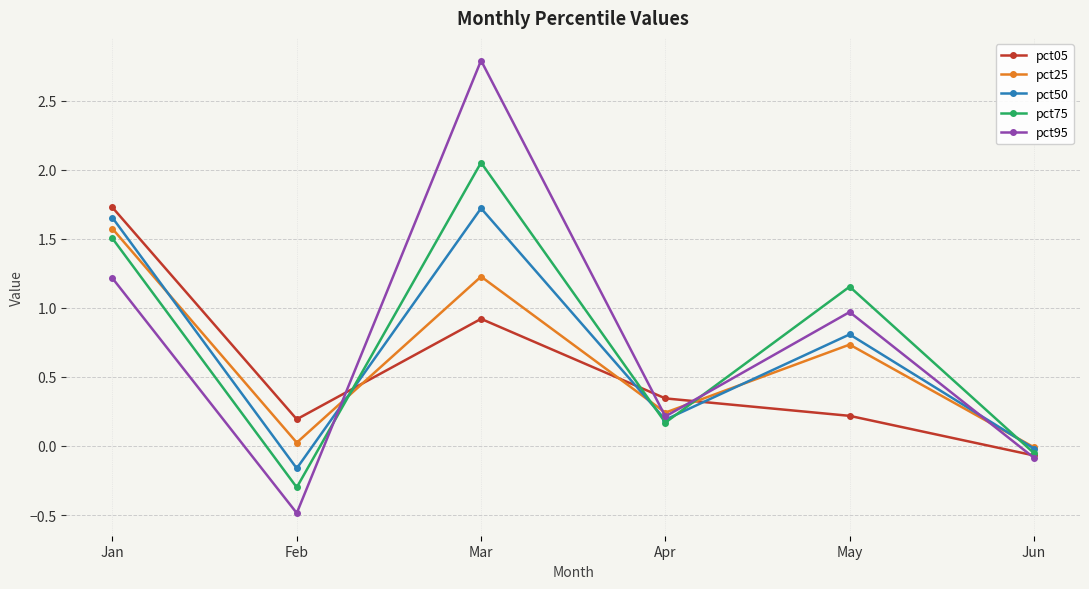

What is the average value of the pct05 series?

0.6